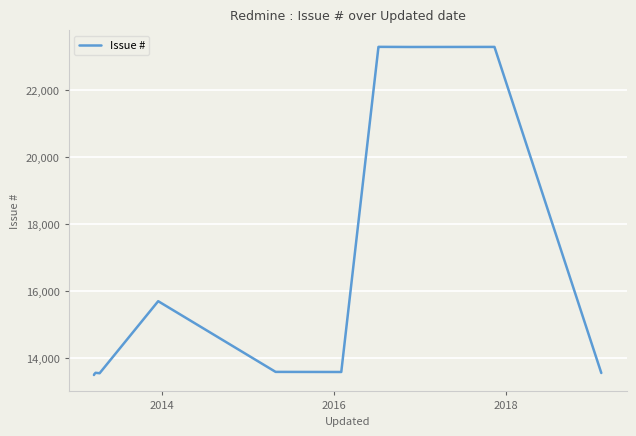

What is the difference between the maximum and minimum values?

9794